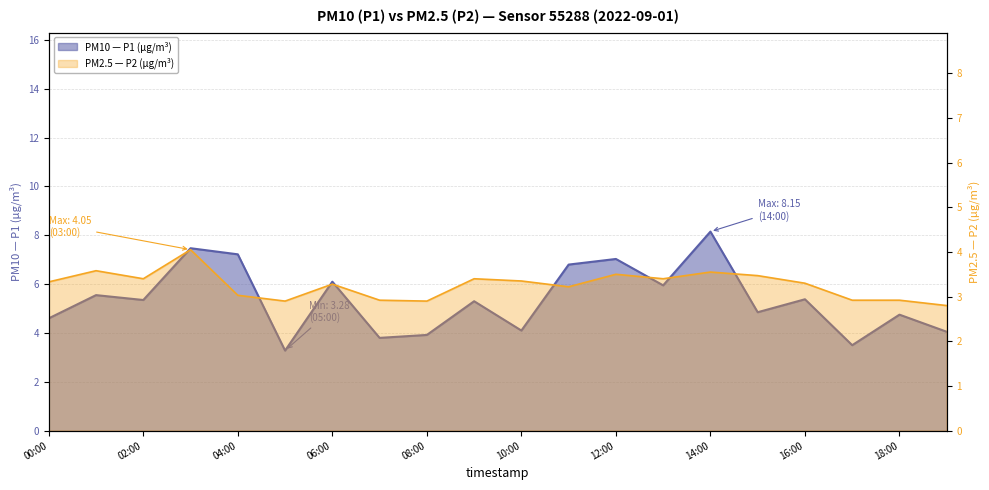

What is the minimum value shown in the chart?

2.8